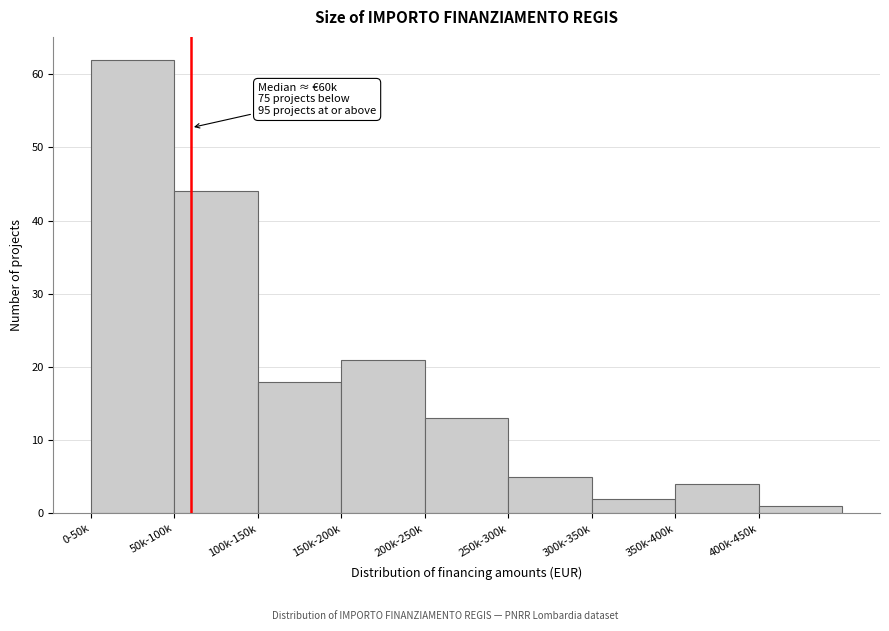

Reading right to left, extract all data points from this chart.

400k-450k=1	350k-400k=4	300k-350k=2	250k-300k=5	200k-250k=13	150k-200k=21	100k-150k=18	50k-100k=44	0-50k=62